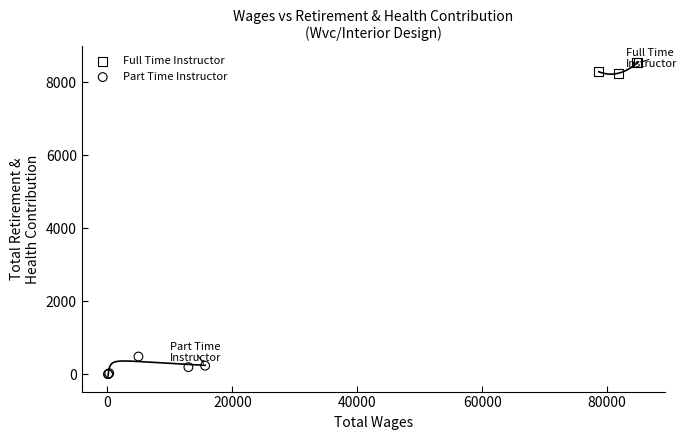

Which series reaches the maximum Y coordinate?

Full Time Instructor